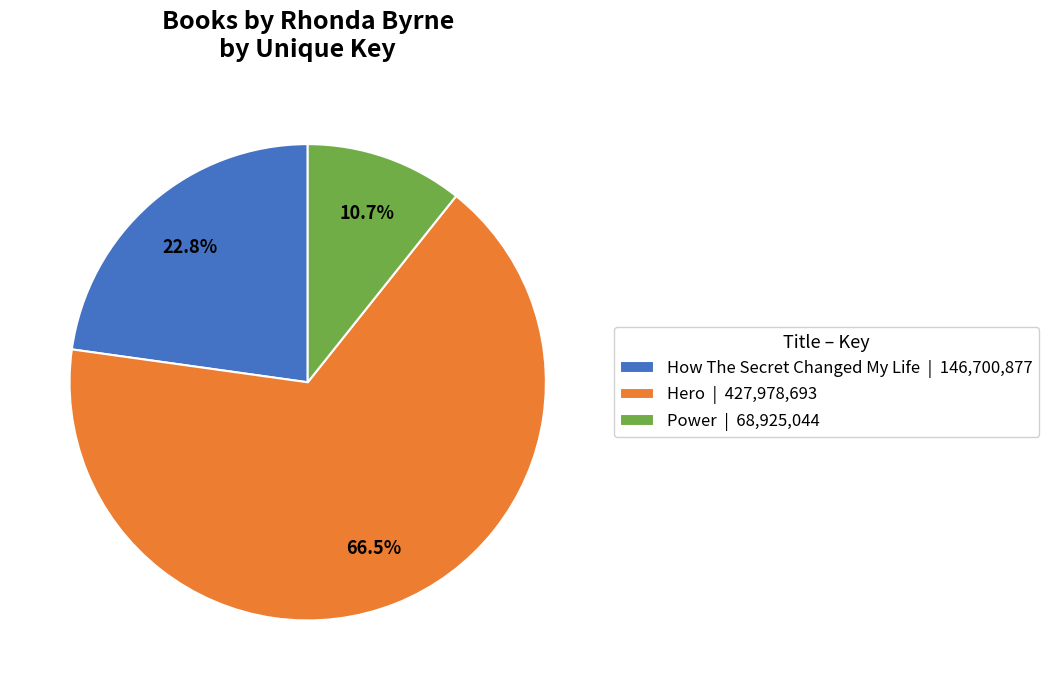

Approximately how many times larger is the value at How The Secret Changed My Life | 146,700,877 compared to Hero | 427,978,693?

0.3